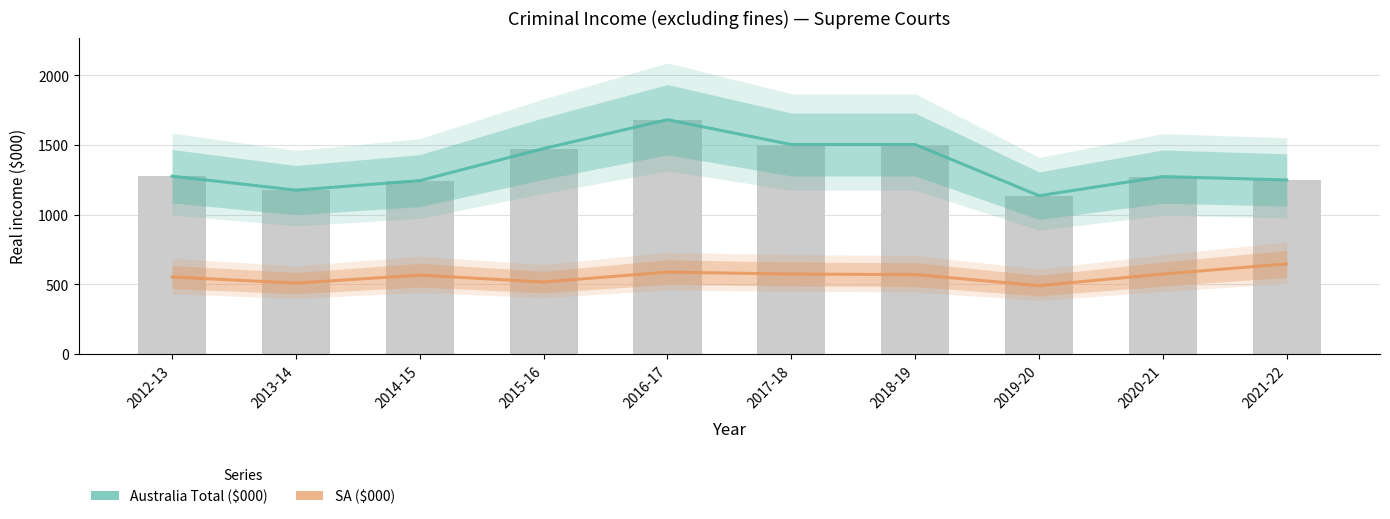

Rank the categories by SA ($000) value from lowest to highest.

2019-20, 2013-14, 2015-16, 2012-13, 2014-15, 2018-19, 2017-18, 2020-21, 2016-17, 2021-22